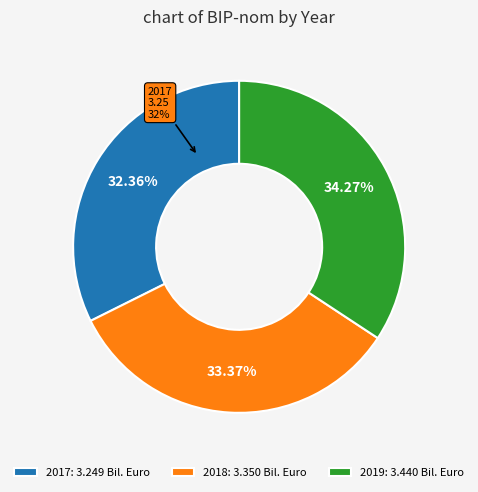

To the nearest percent, what is the difference between the 2018 and 2017 slice percentages?

1%